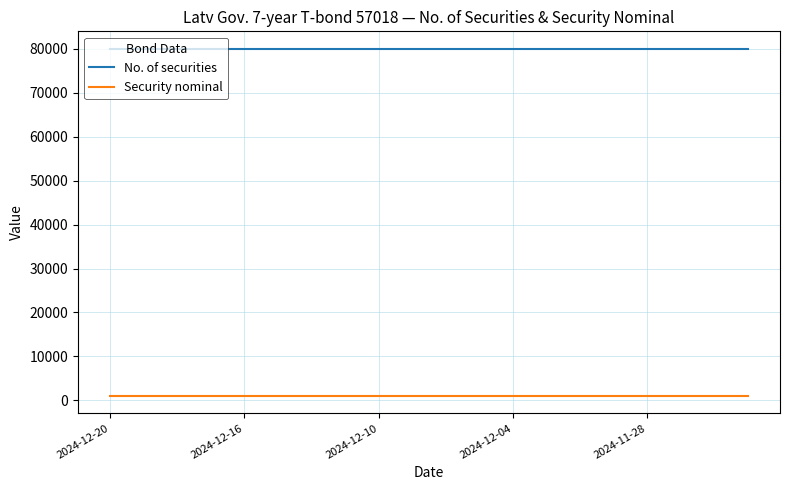

True or false: Security nominal and No. of securities intersect in this chart.

False